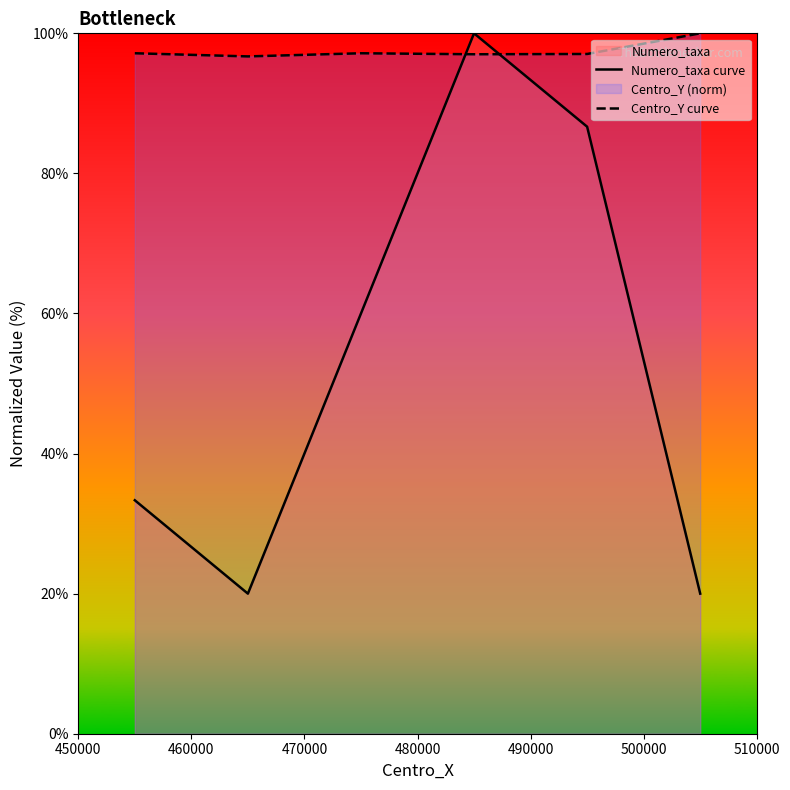

Reading left to right, list all the values displayed in this chart.

Numero_taxa curve: 33.3	20.0	60.0	100.0	86.7	20.0
Centro_Y curve: 97.2	96.7	97.2	97.0	97.1	100.0